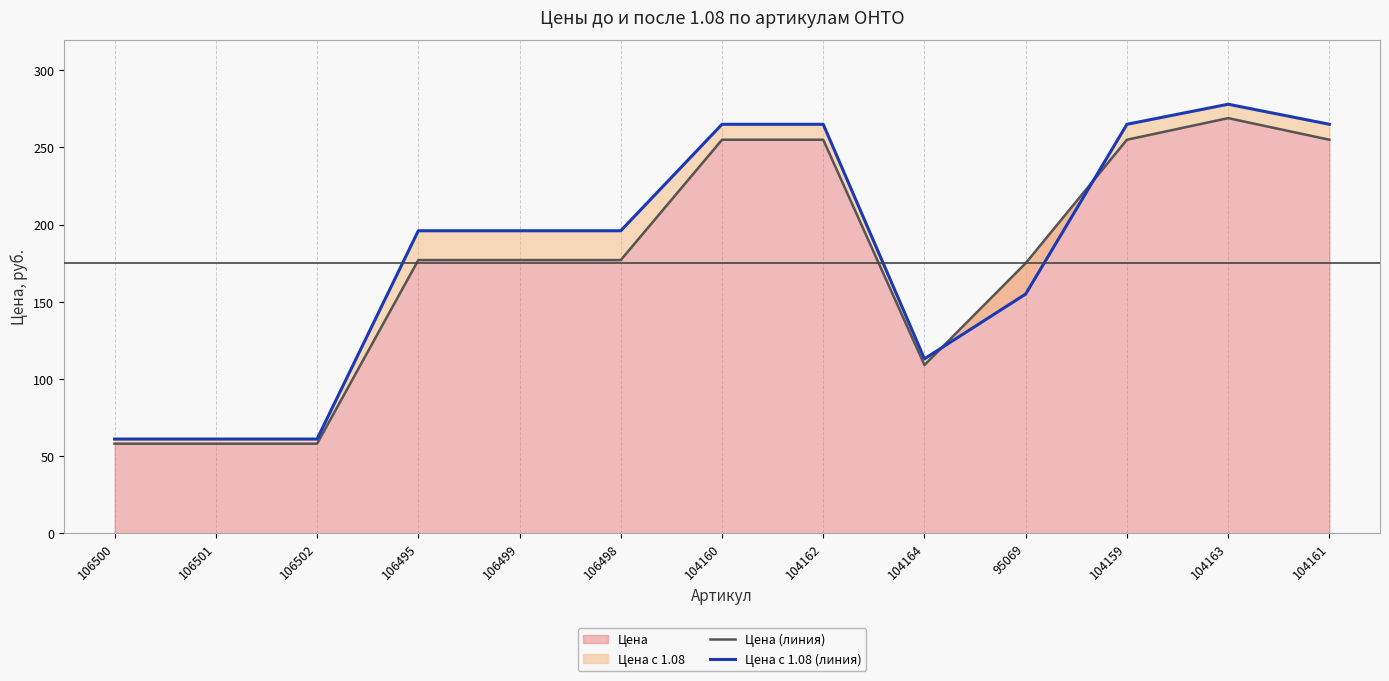

How many interior local peaks does the Цена с 1.08 (линия) series have?

1